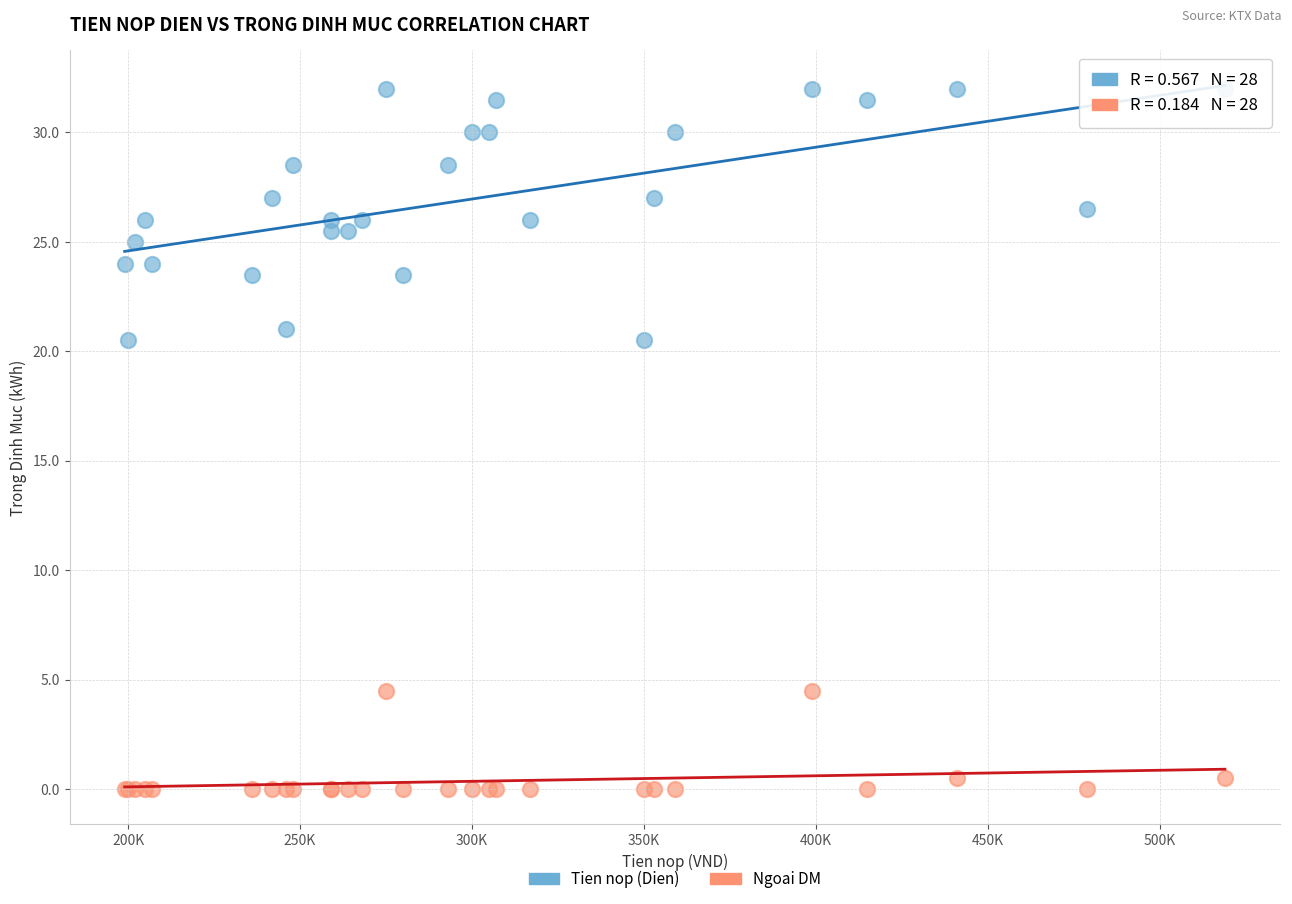

What is the X range (max minus min) for the scatter plot?

320000.0